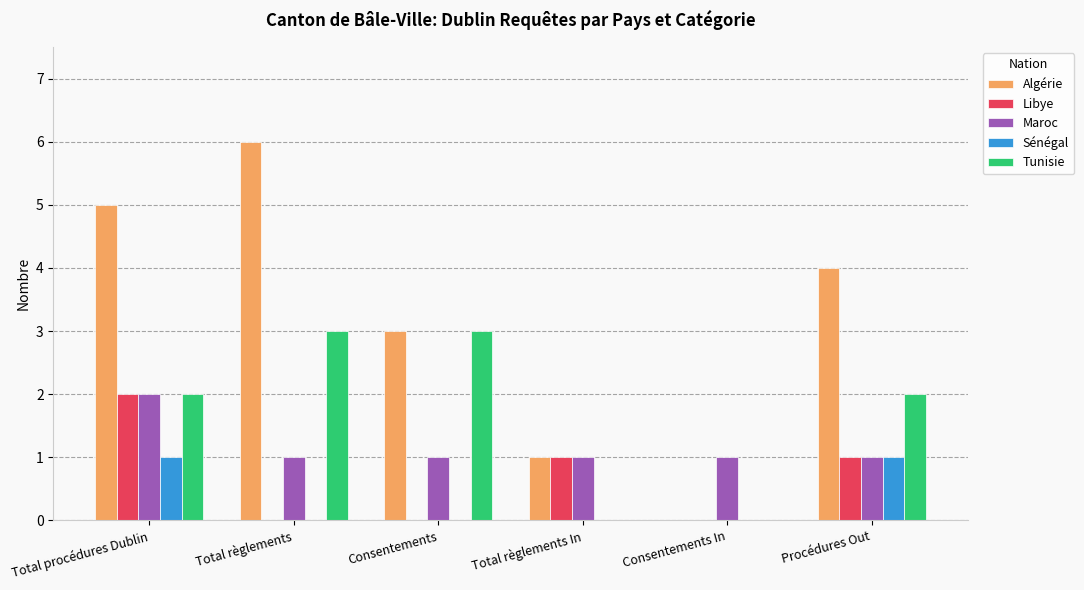

Which series has the largest total across all categories?

Algérie